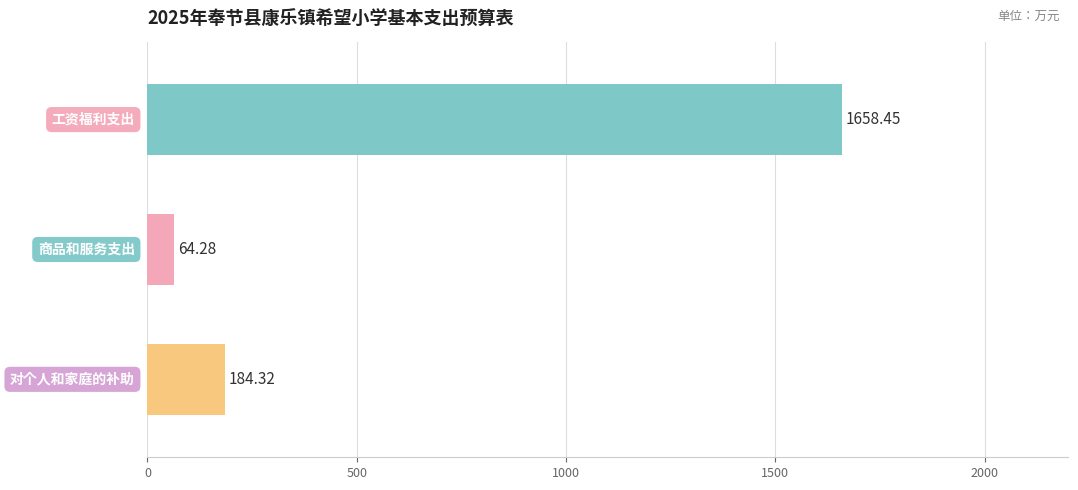

What is the difference between the maximum and minimum values?

1594.2